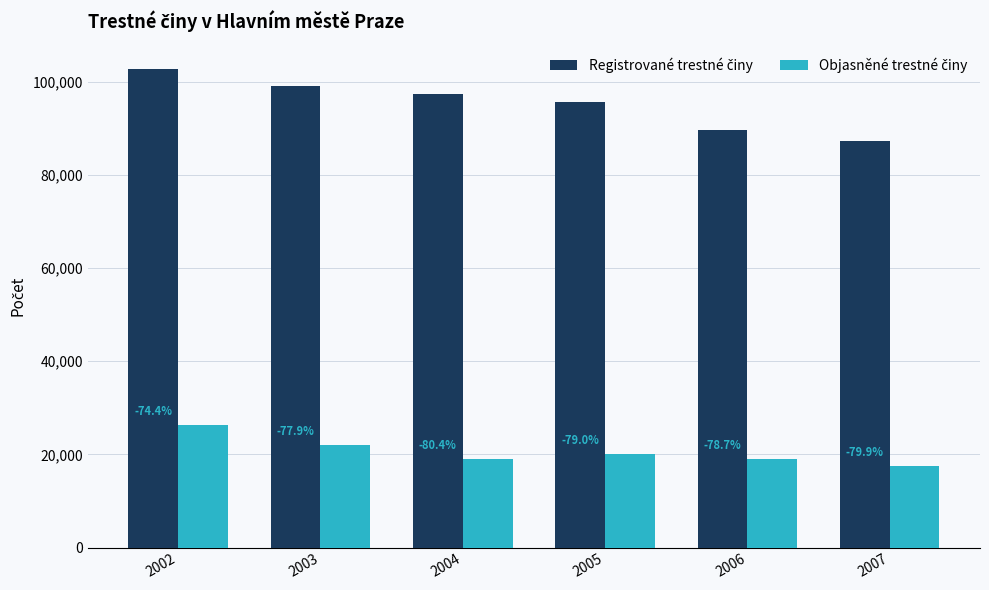

What is the total value across all series at 2003?

121068